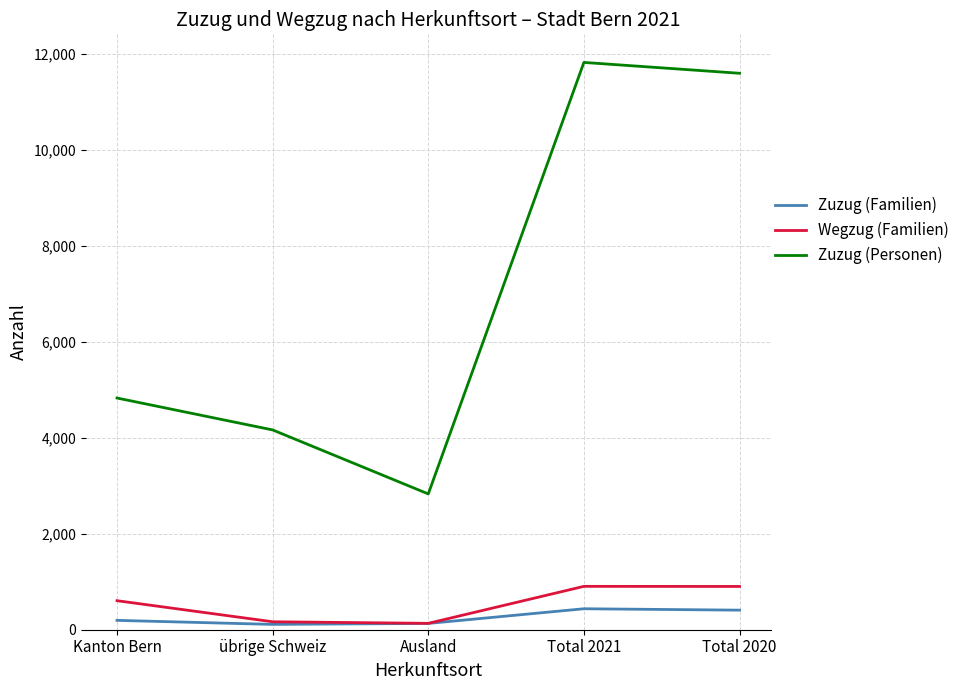

What is the approximate value of Wegzug (Familien) at Total 2020?

902